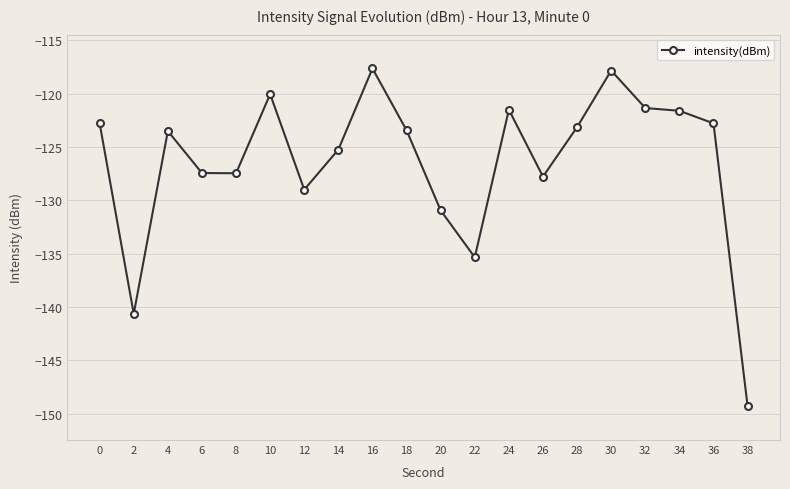

What is the greatest value displayed?

-117.6